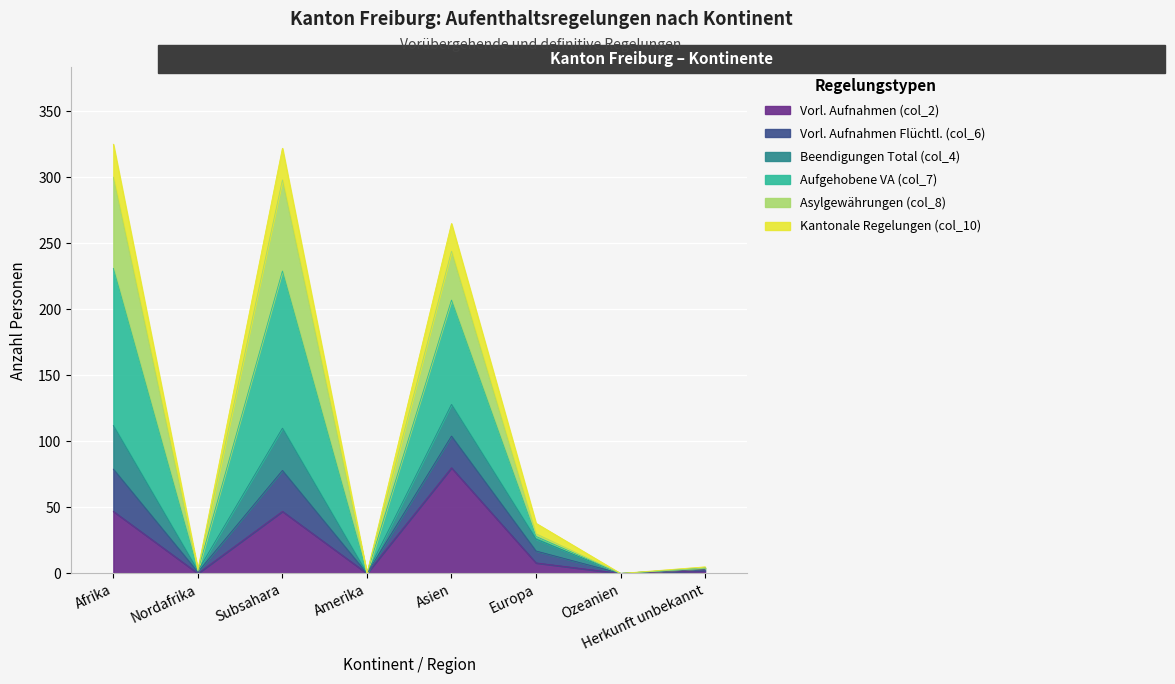

How many lines are shown in the chart?

6